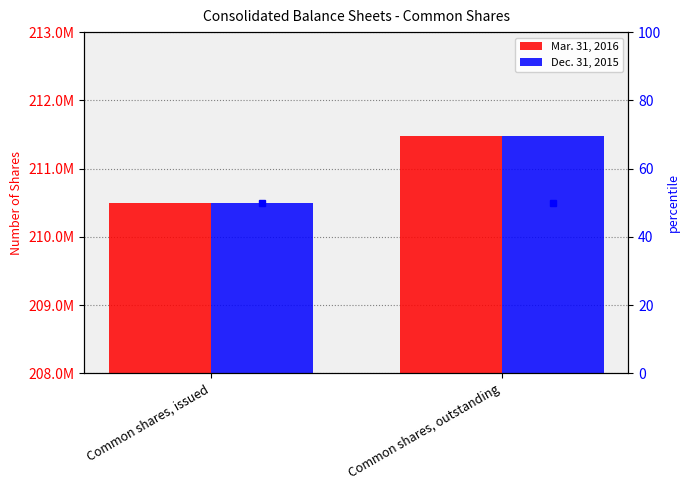

What is the difference between the maximum and minimum values in the Dec. 31, 2015 series?

982205